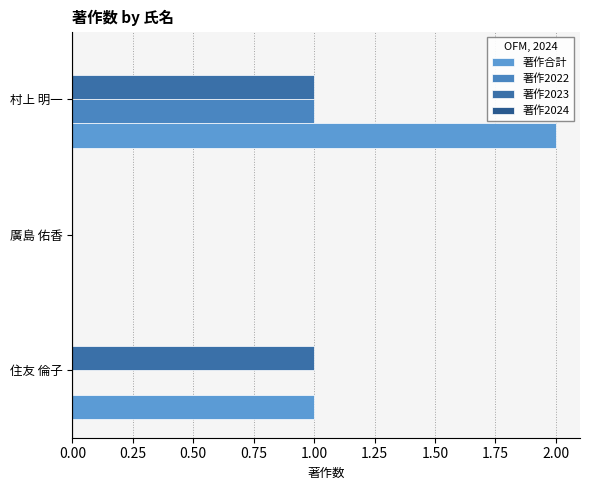

How many series are shown in this chart?

3